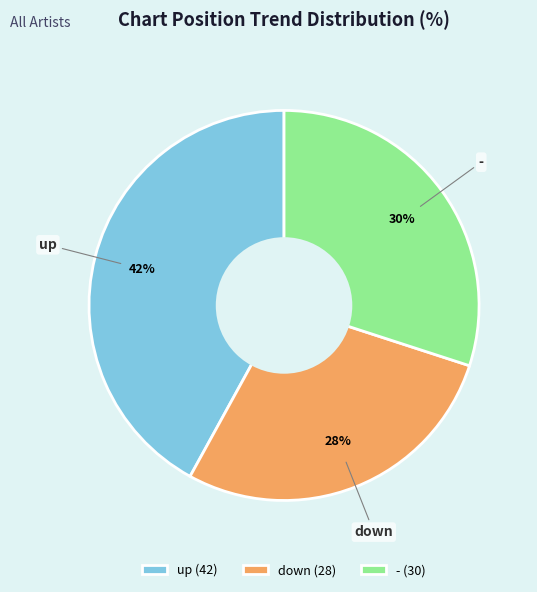

Which has a higher value, down (28) or up (42)?

up (42)